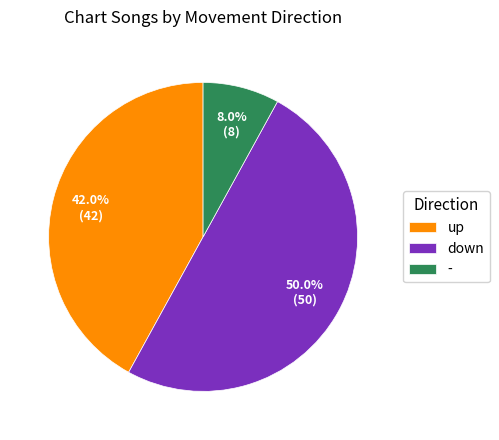

Is up the majority of the pie?

No